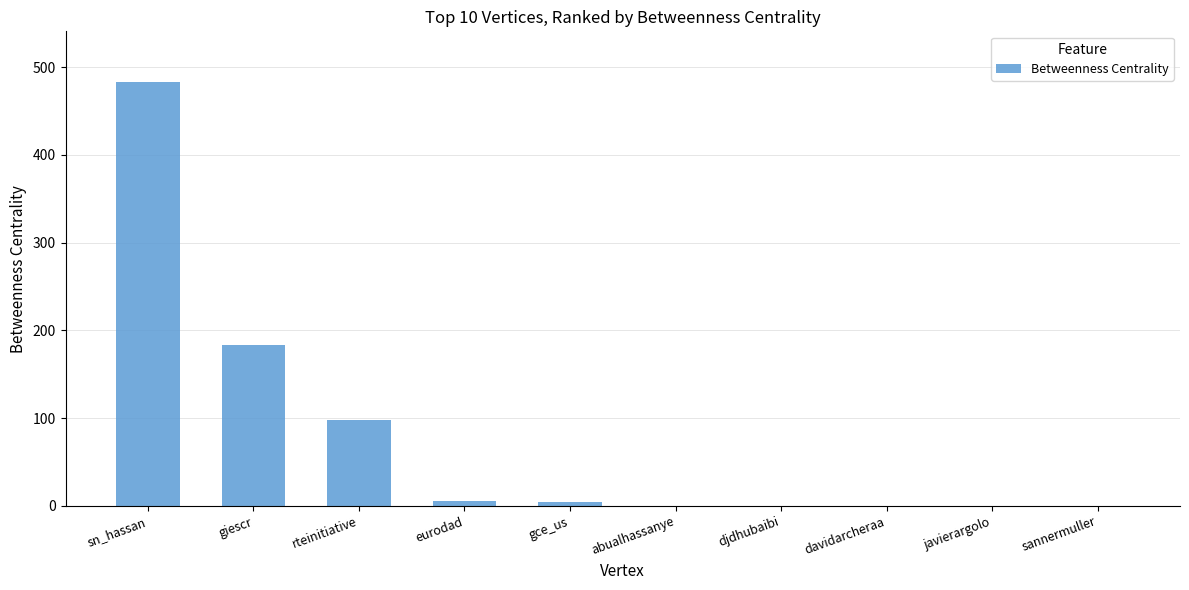

Which has a higher value, abualhassanye or giescr?

giescr